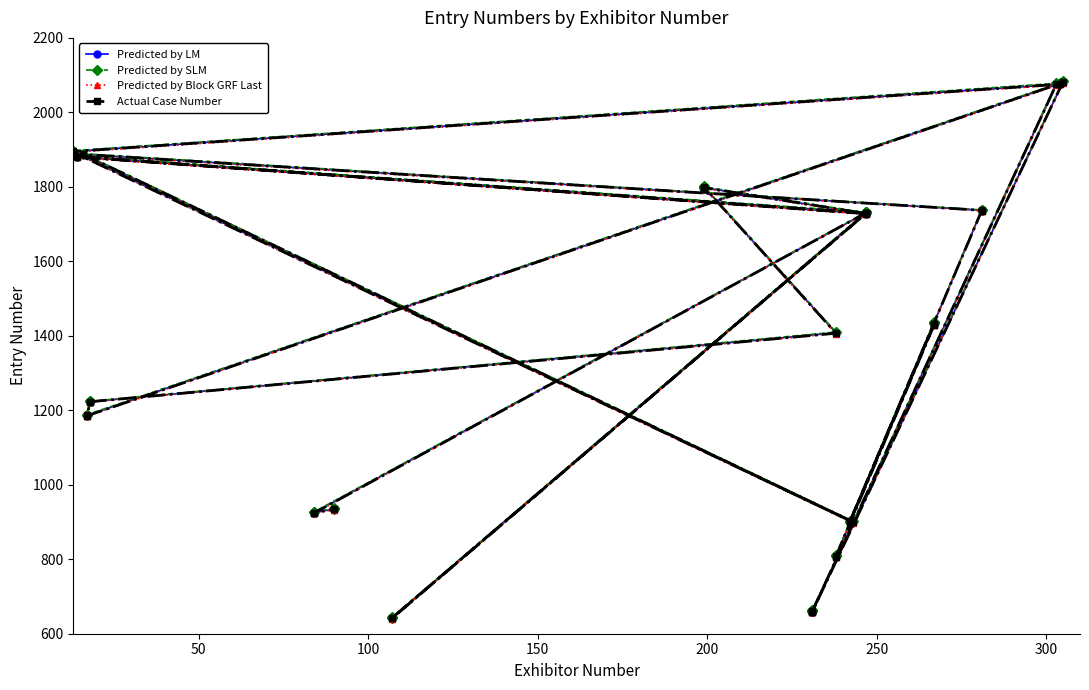

Rank the series by their maximum value, from highest to lowest.

Predicted by SLM, Predicted by LM, Actual Case Number, Predicted by Block GRF Last